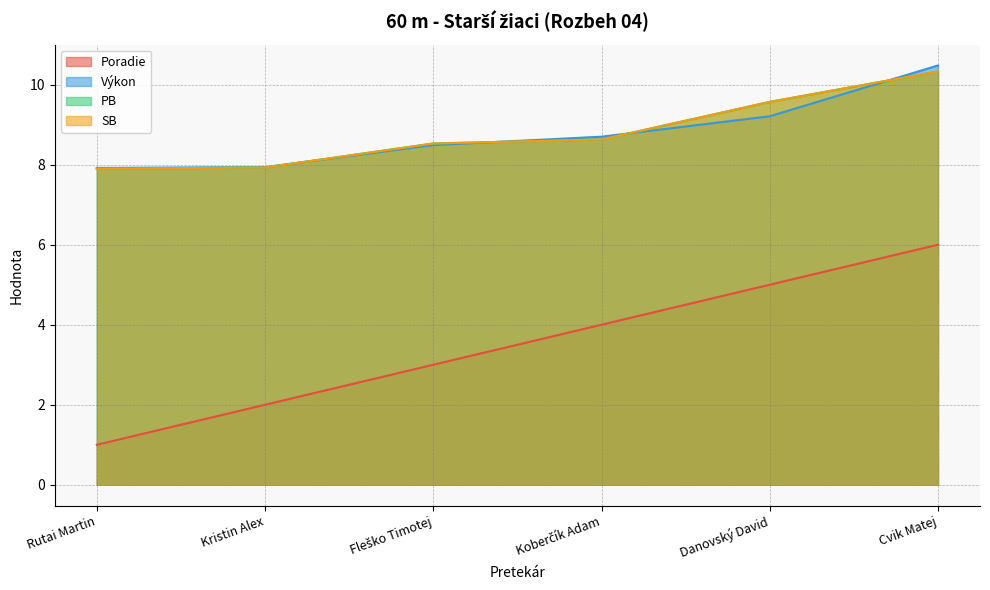

How many PB values are between 7 and 9?

4